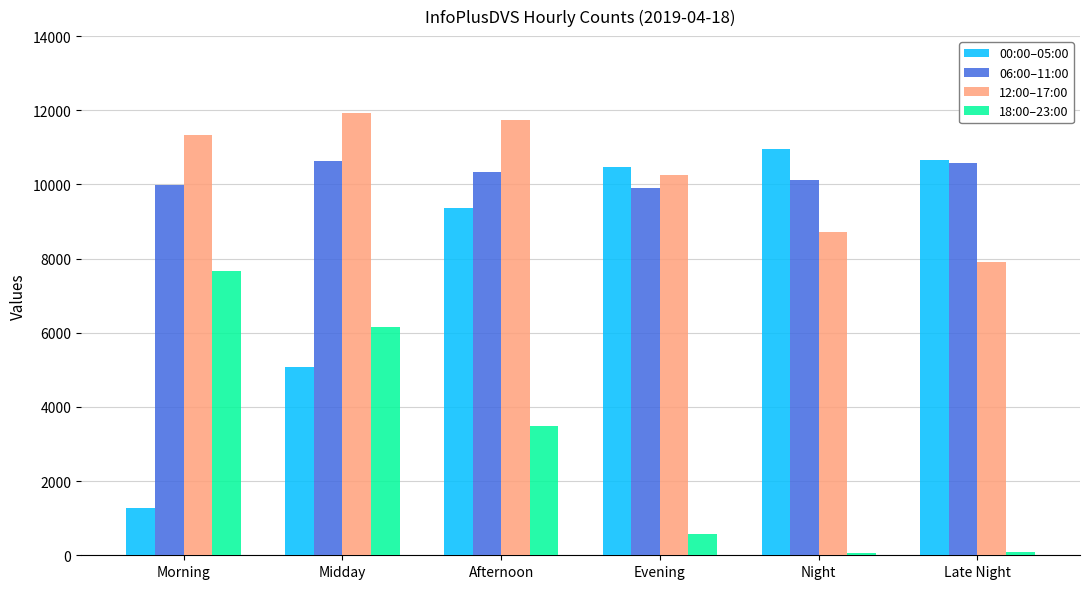

How many series are shown in this chart?

4